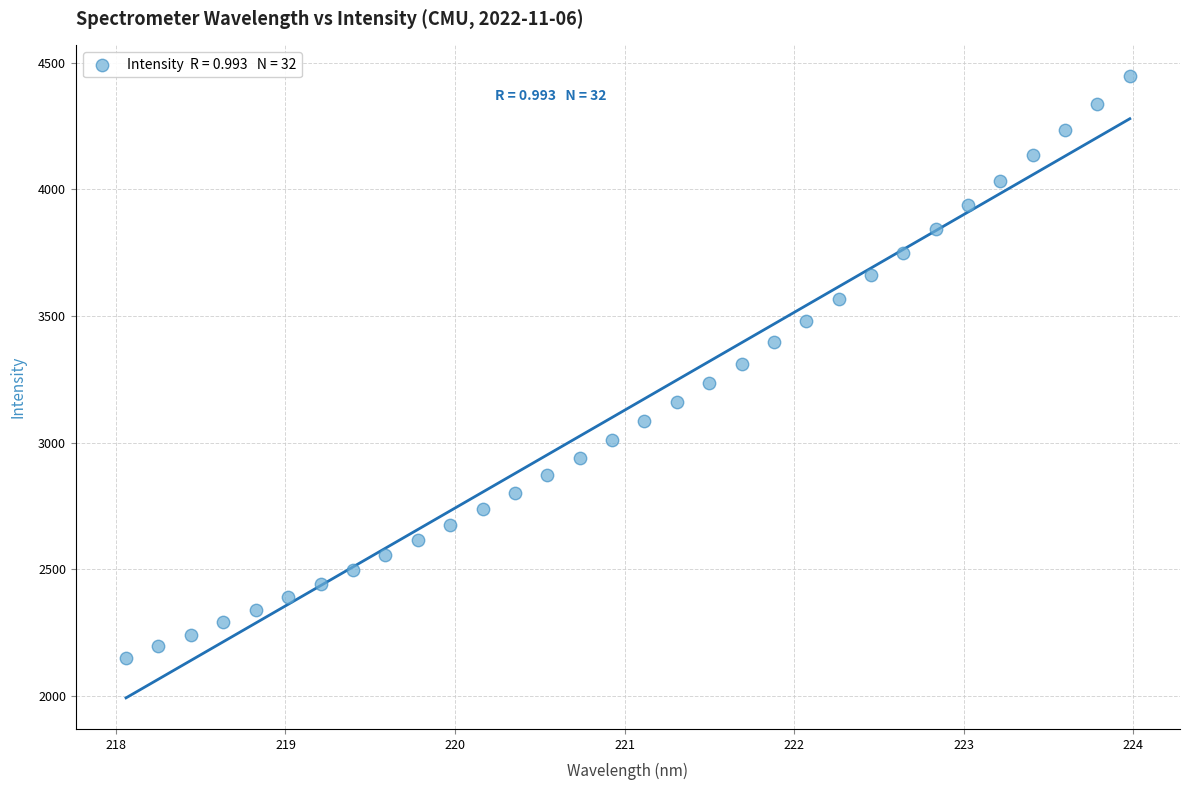

What is the range of X values (max minus min)?

5.9